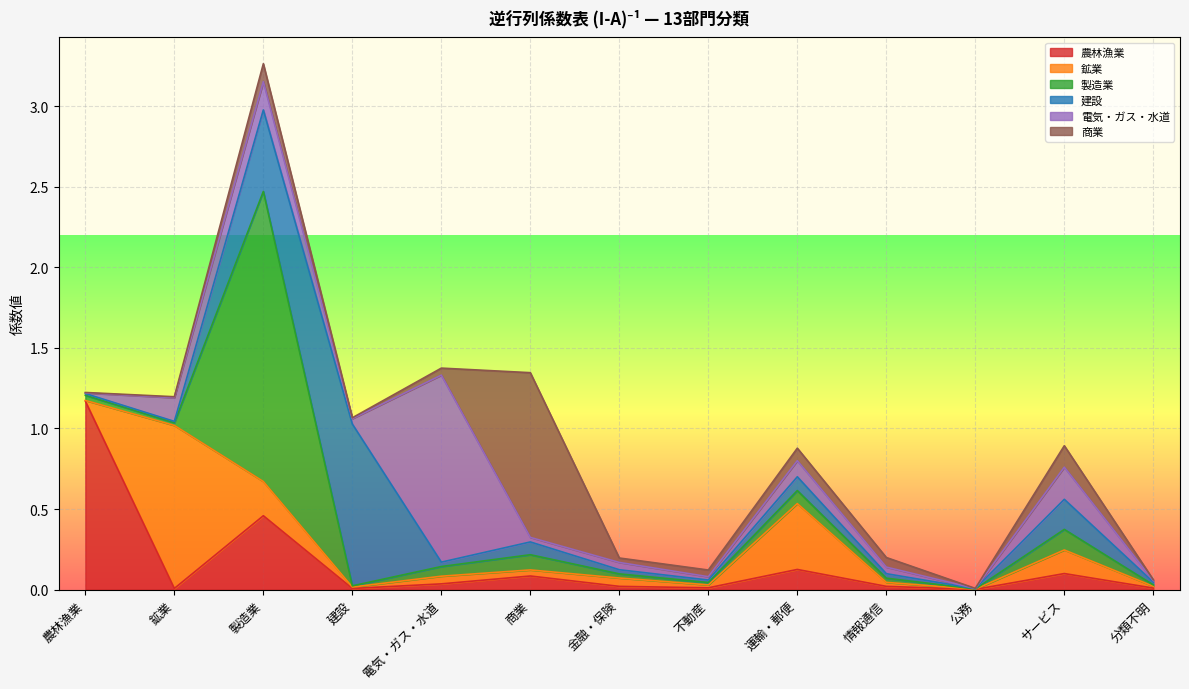

What position from the right is 公務?

3